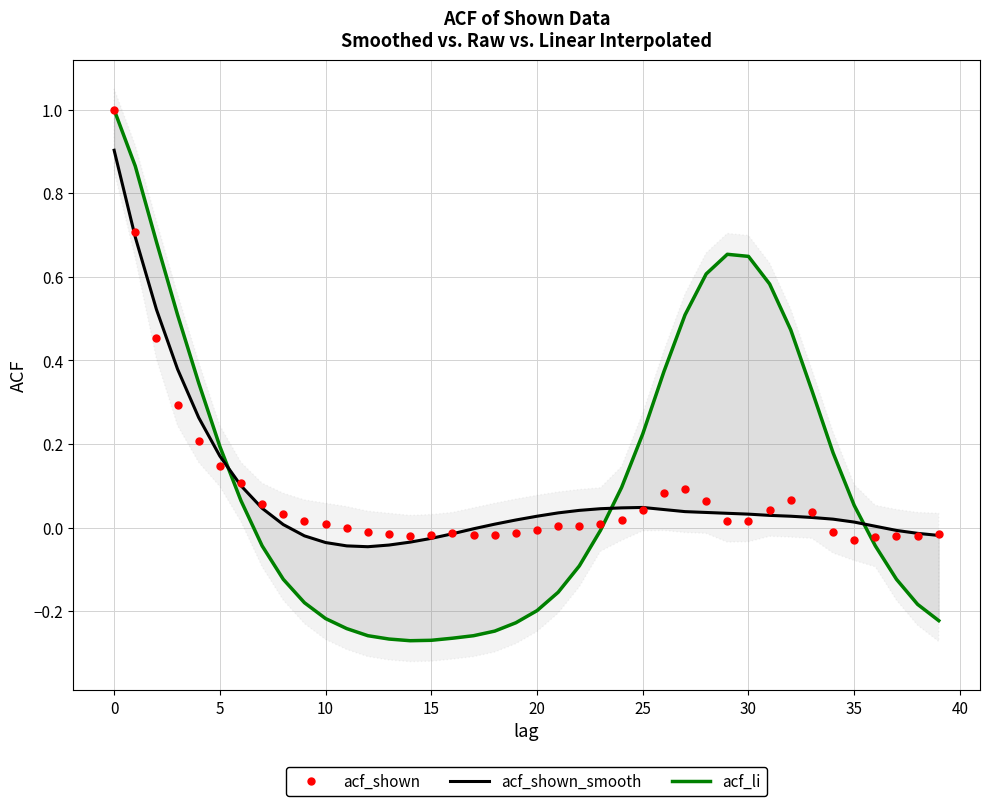

What is the value of the acf_li point at the 19th from the left?

-0.2